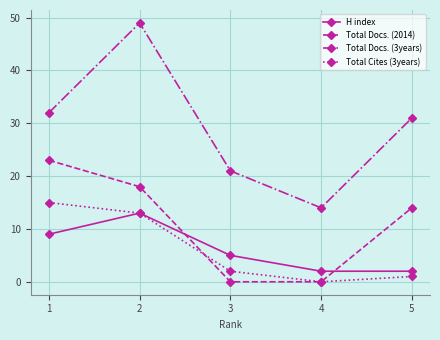

Reading left to right, list all the values displayed in this chart.

H index: 9	13	5	2	2
Total Docs. (2014): 23	18	0	0	14
Total Docs. (3years): 32	49	21	14	31
Total Cites (3years): 15	13	2	0	1